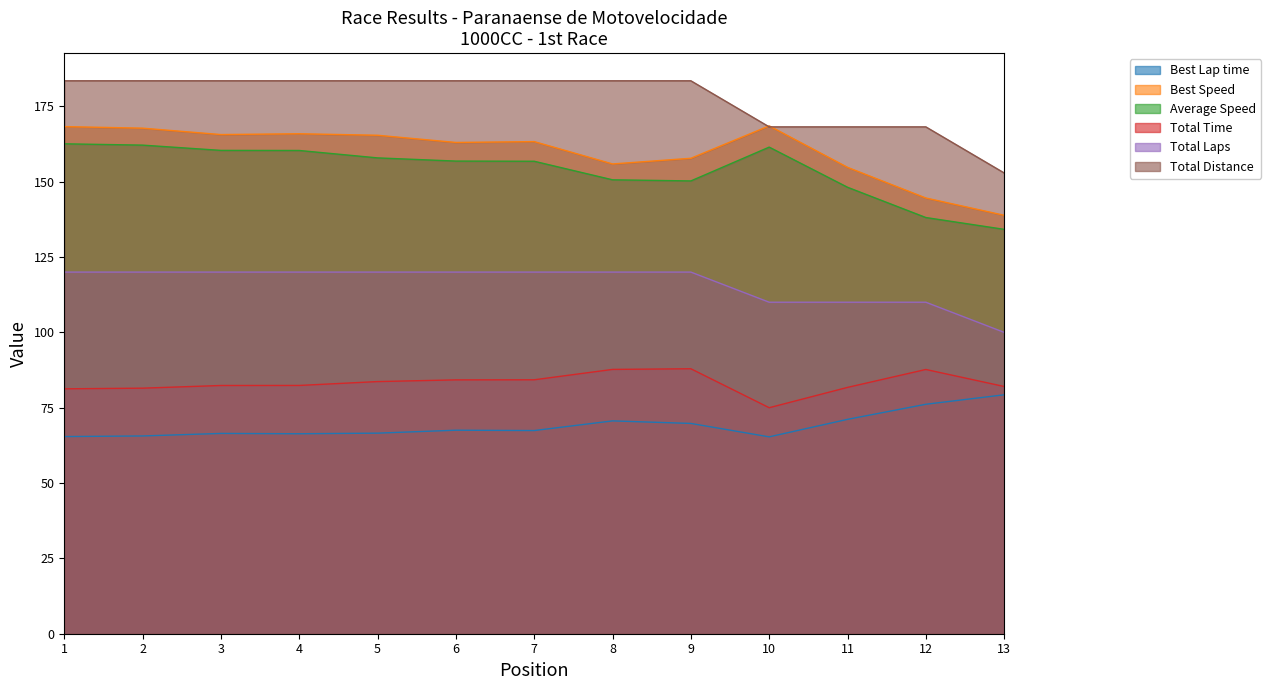

Which series has the largest total across all categories?

Total Distance